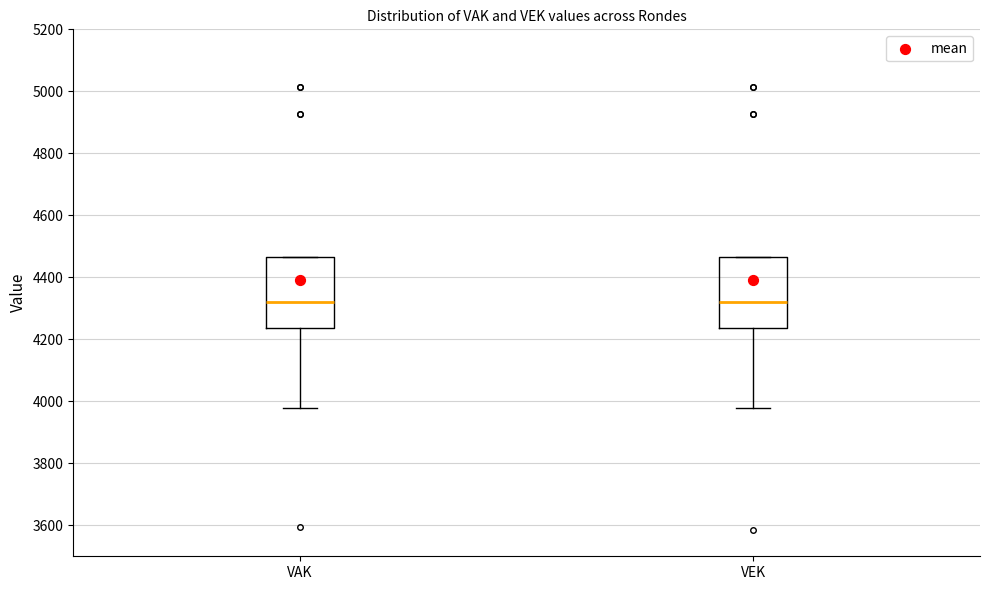

Reading left to right, read every box against the y-axis: the position of its median line, the range the box covers, and the ends of its whiskers. The values are not printed on the chart, so give them approximately, as read against the axis.

VAK: median 4320, box 4240 to 4460, whiskers 3980 to 4460
VEK: median 4320, box 4240 to 4460, whiskers 3980 to 4460